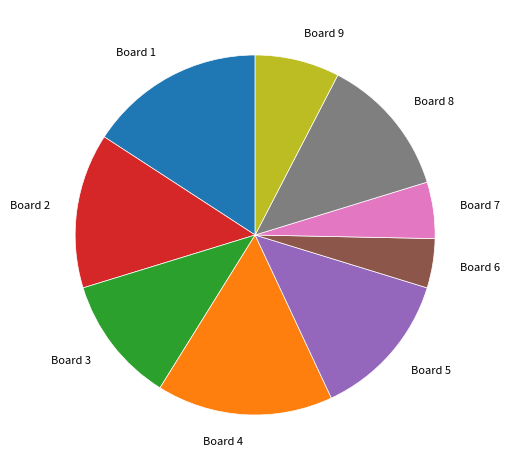

True or false: Board 6 accounts for 4% of the total.

True